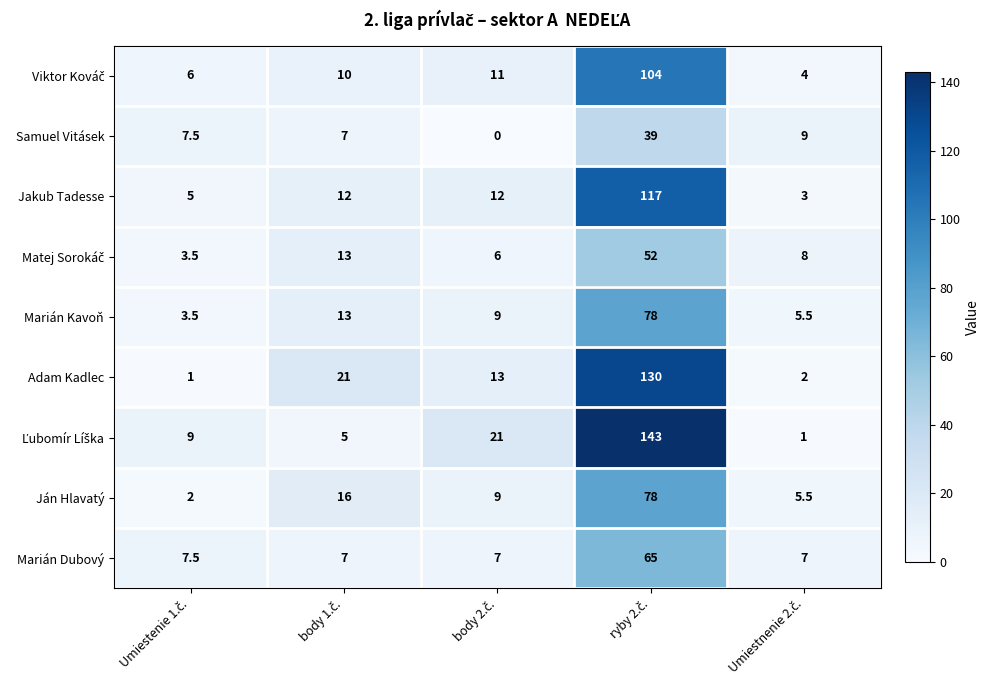

What is the greatest value displayed?

143.0